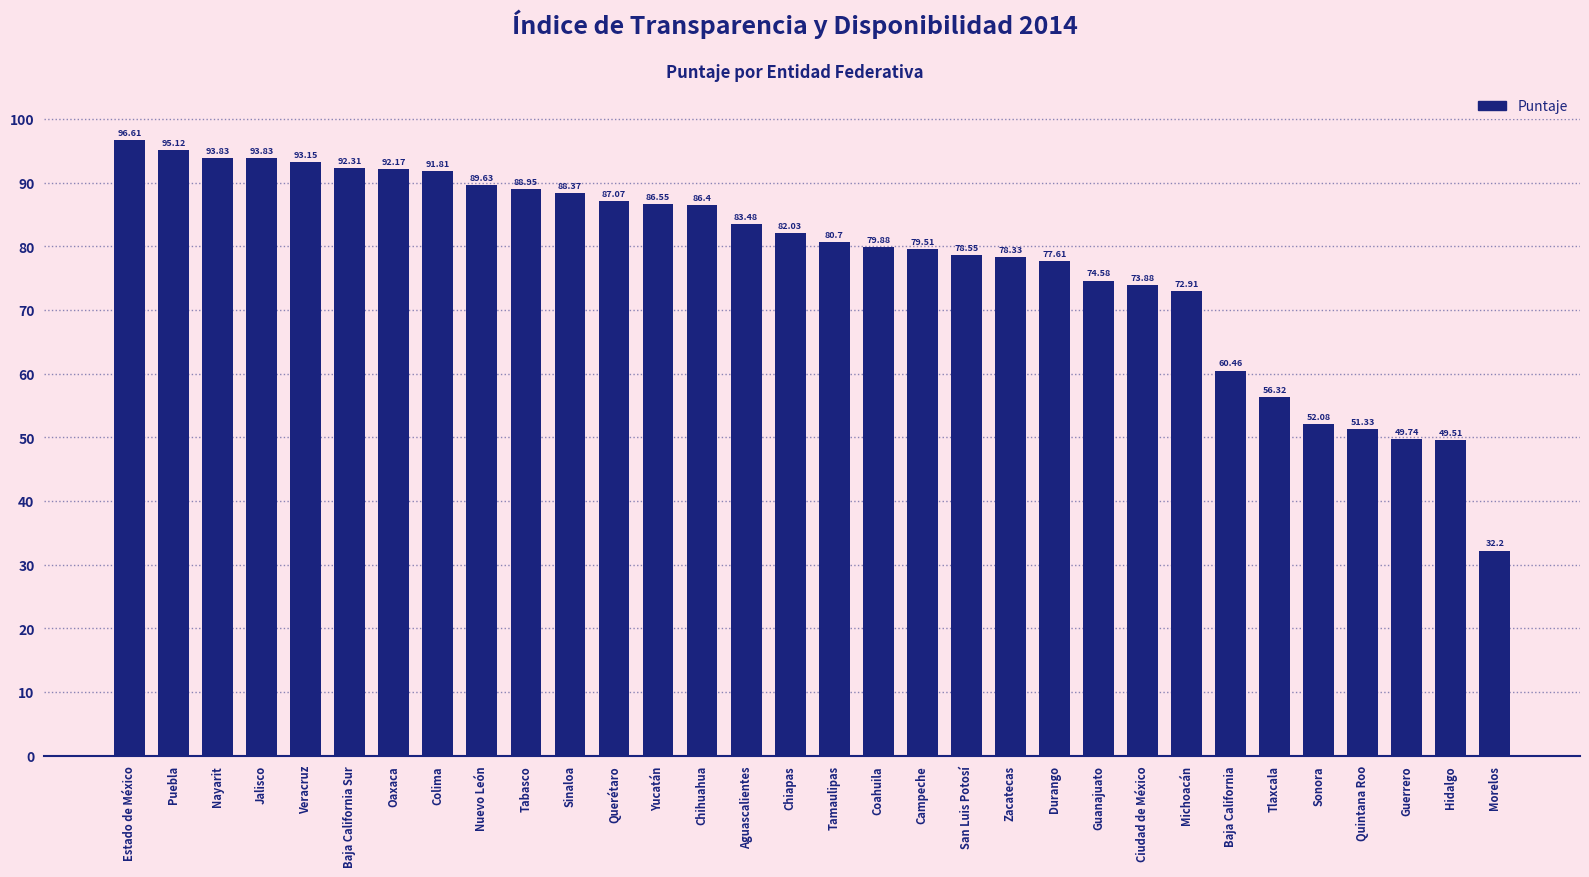

What is the sum of all values?

2488.9